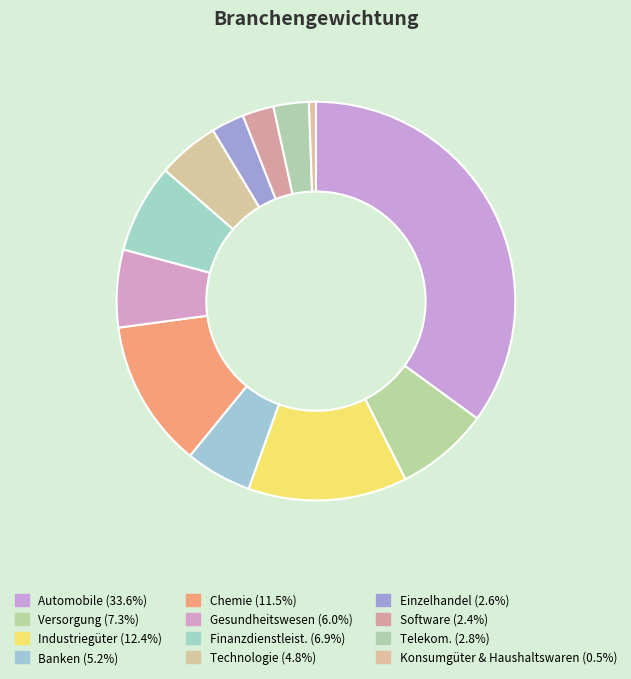

Is it true that Chemie is 1% of the pie?

False